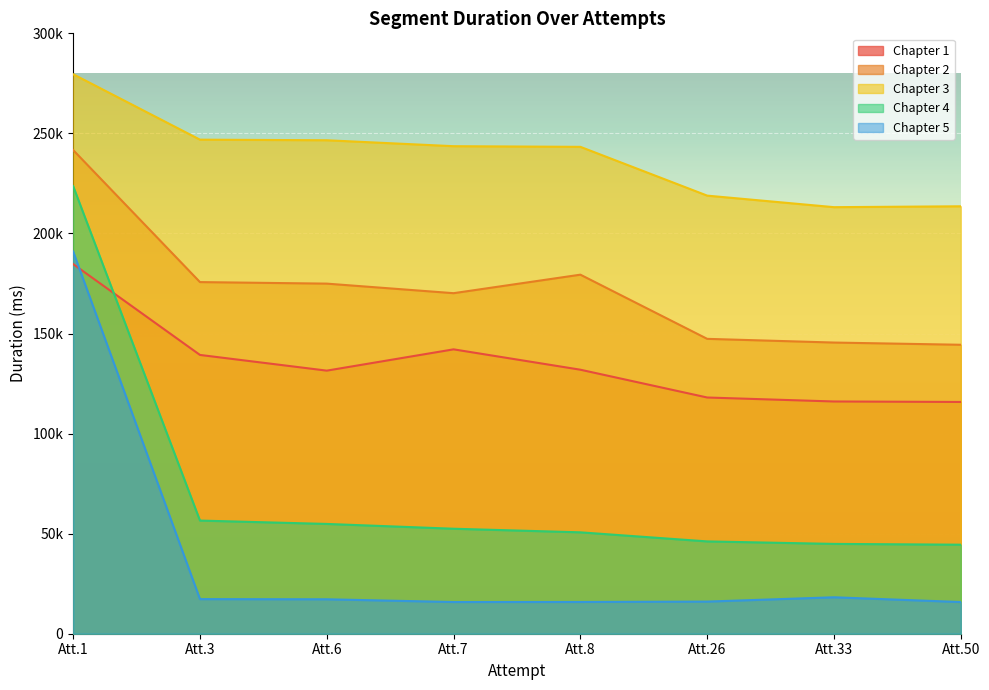

Which category has the lowest value in the Chapter 3 series?

Att.33